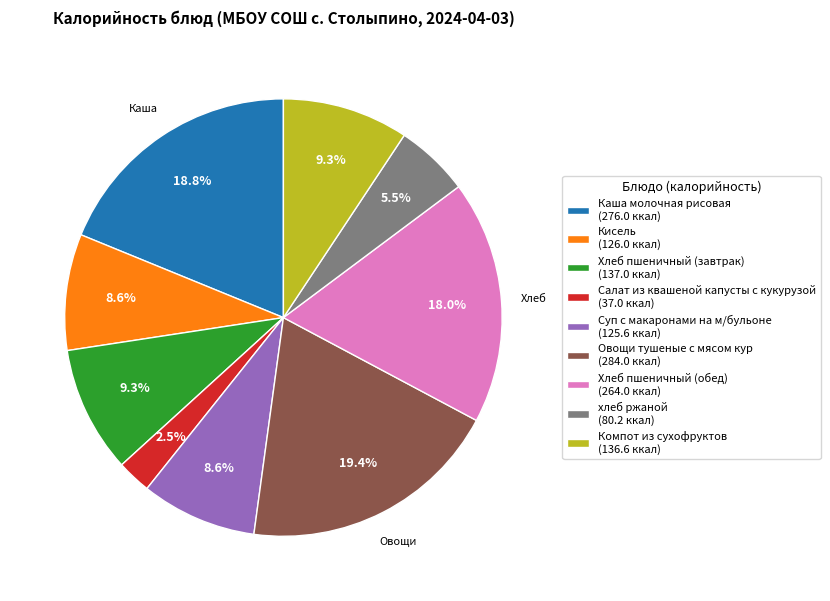

To the nearest percent, what is the average slice percentage?

11%